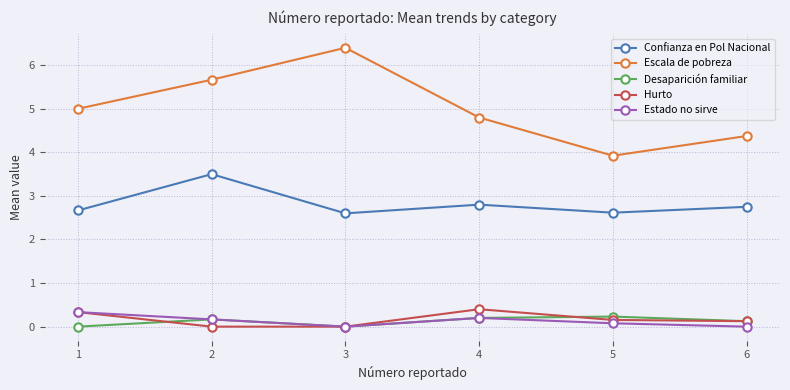

What is the average value of the Estado no sirve series?

0.1